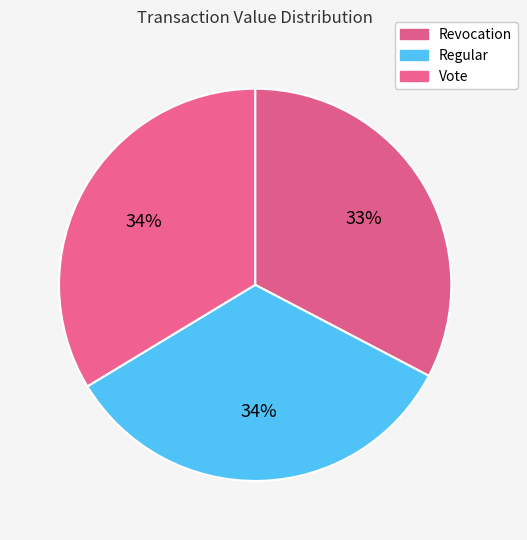

To the nearest percent, what is the combined percentage of Regular and Revocation?

66%